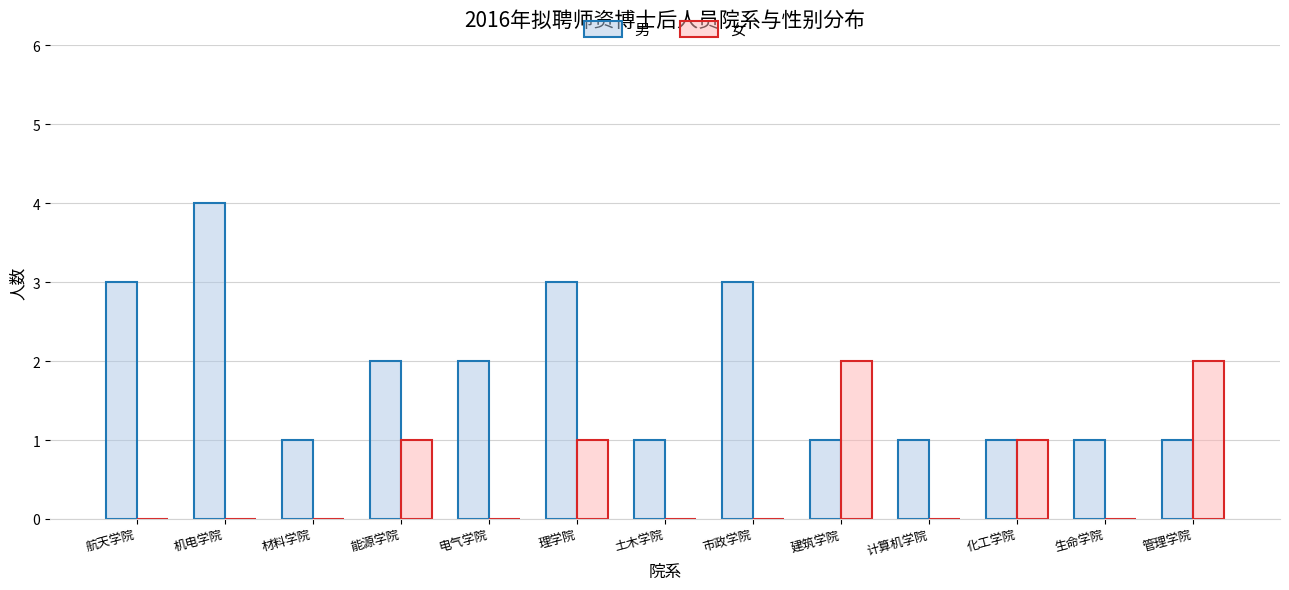

Is the value of 男 at 土木学院 greater than the value of 女 at 机电学院?

Yes